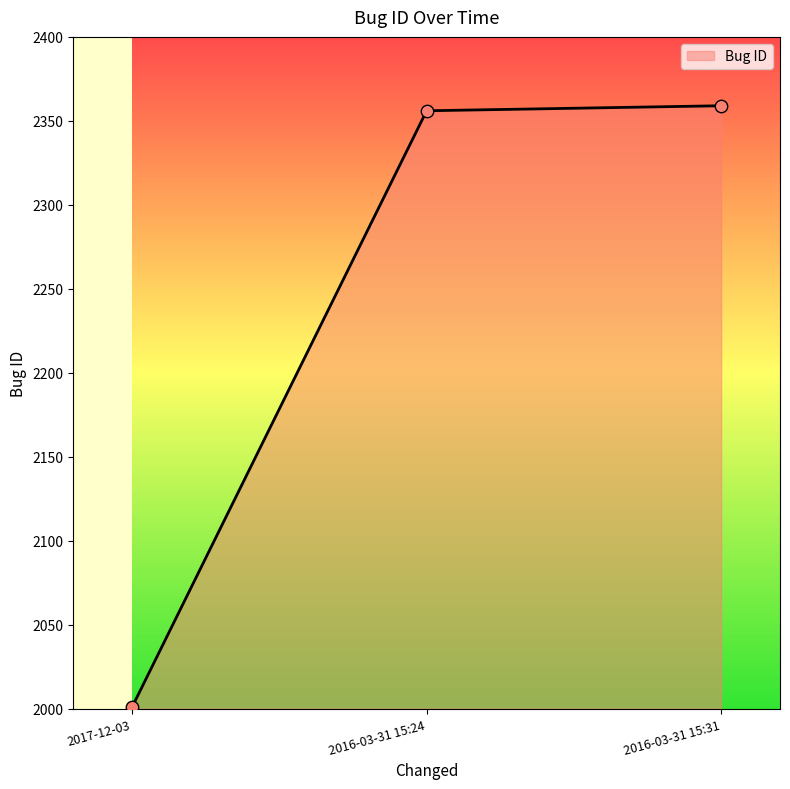

Which has a higher value, 2016-03-31 15:24 or 2017-12-03?

2016-03-31 15:24